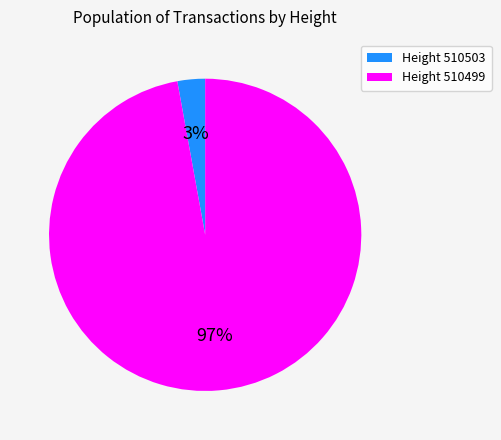

To the nearest percent, what is the difference between the largest and smallest slice percentages?

94%